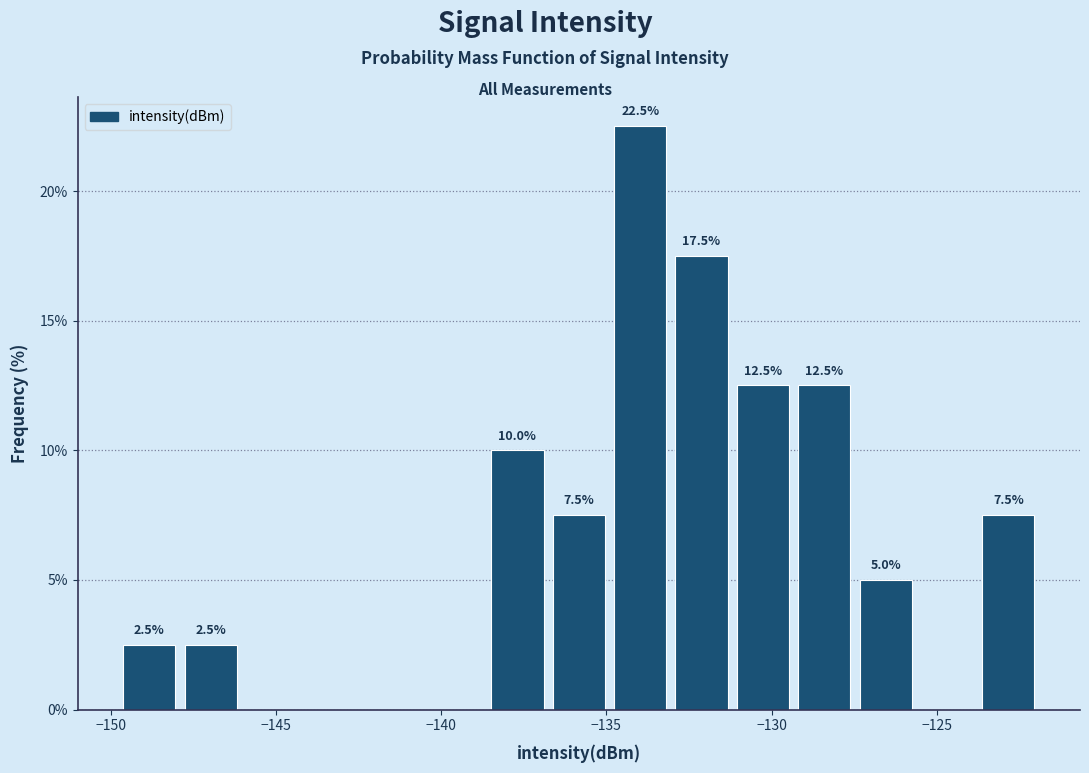

Around what value on the x-axis is the tallest bar? Give the approximate position of its centre, as read against the axis.

-134.0